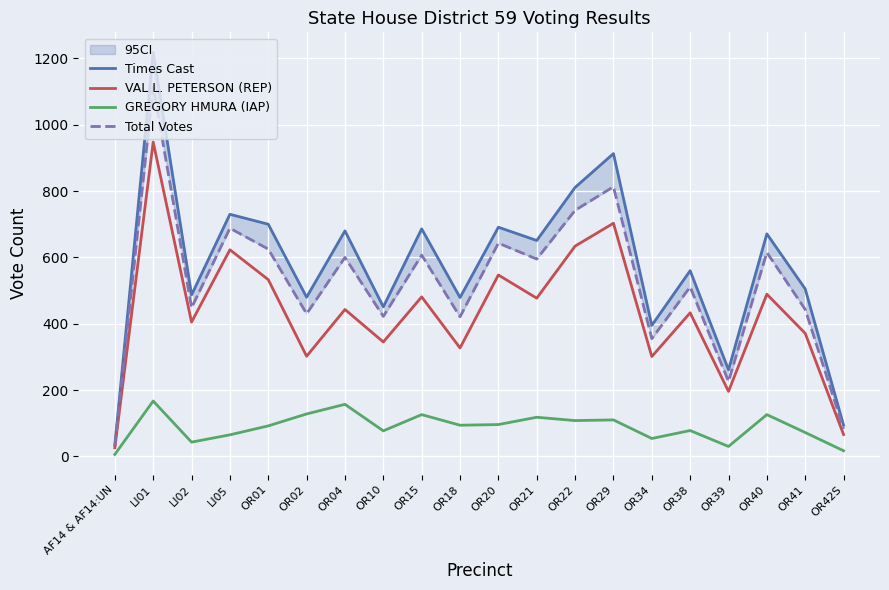

List the series in order of their peak value, lowest first.

GREGORY HMURA (IAP), VAL L. PETERSON (REP), Total Votes, Times Cast